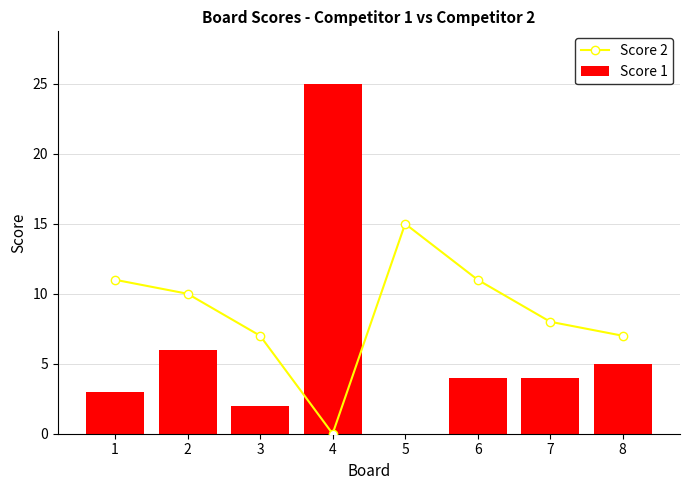

What are all the series names shown in the legend?

Score 2, Score 1